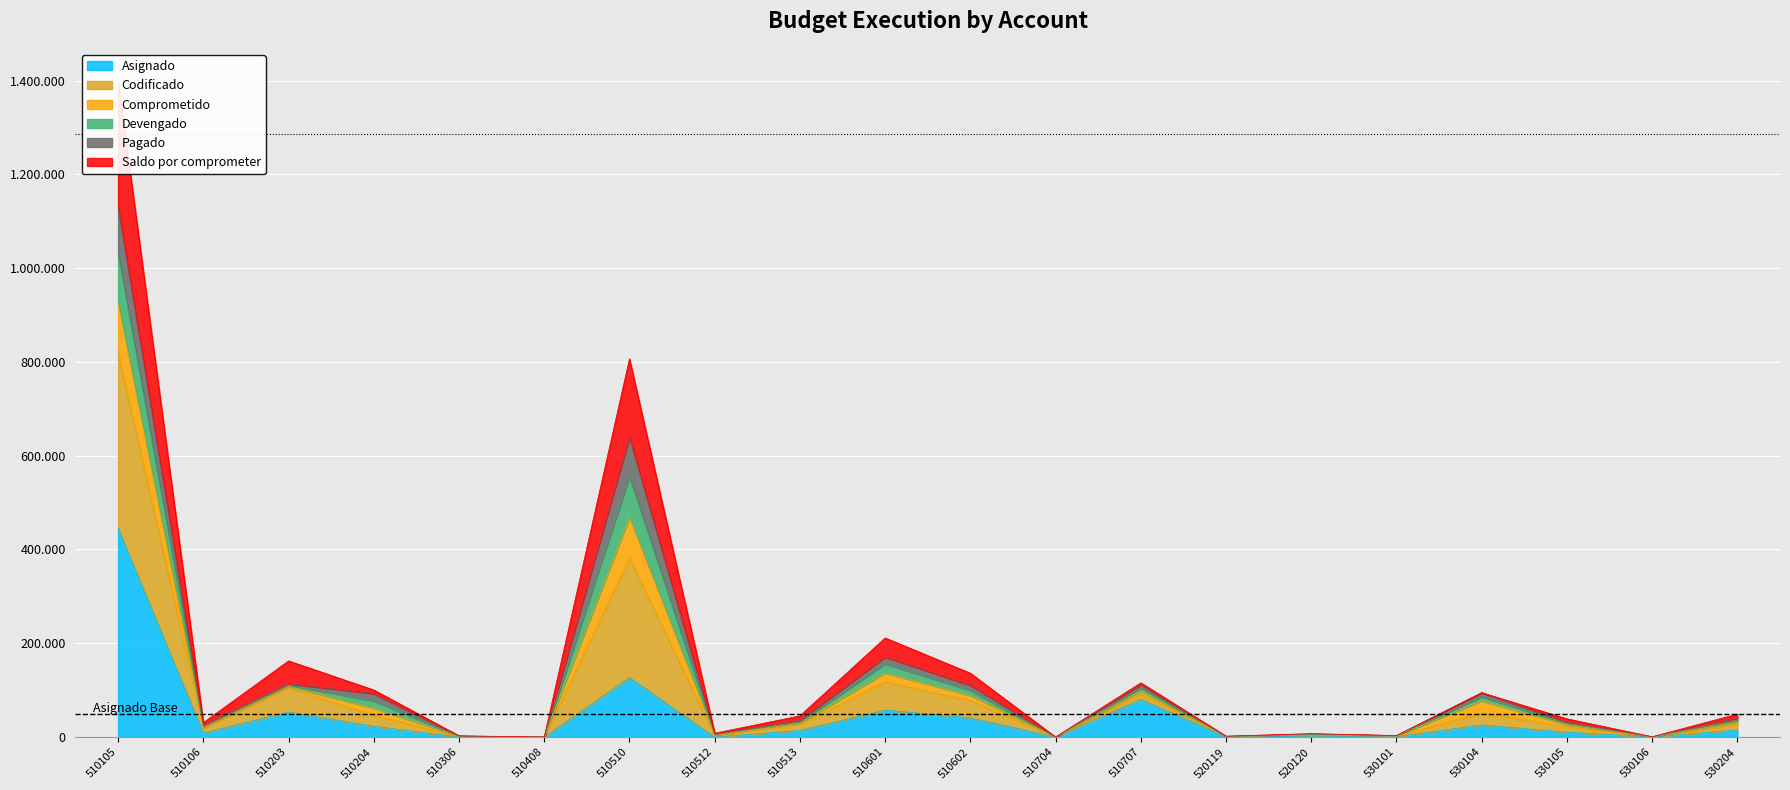

At which label is Asignado closest to 222760?

510510